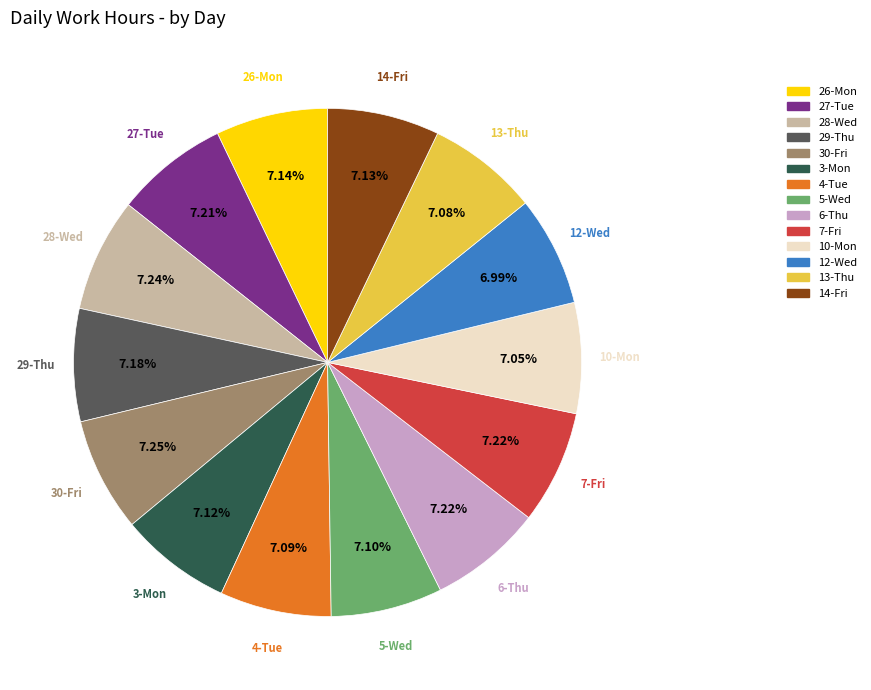

Is there a majority slice in this chart?

No